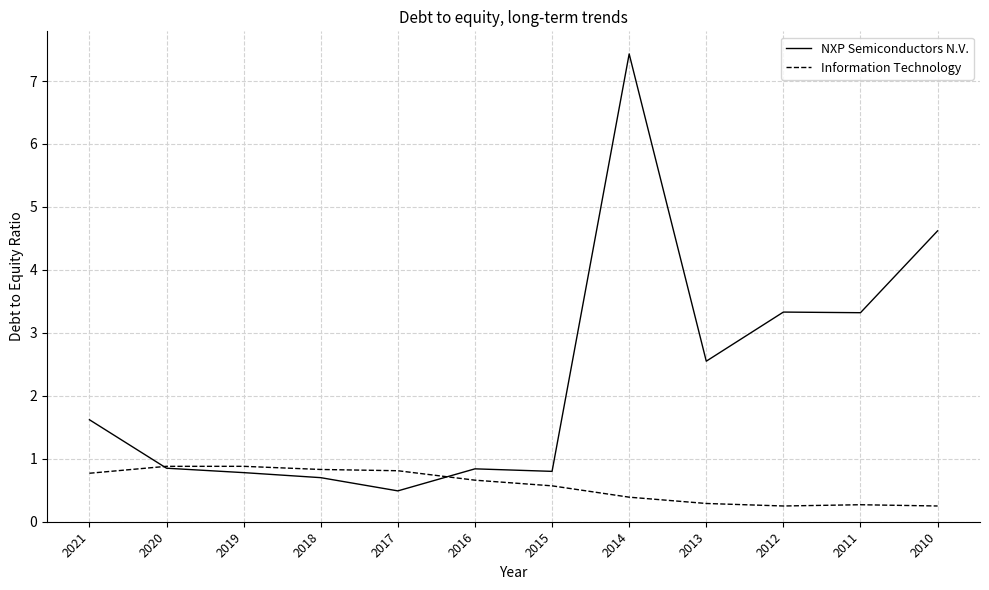

In NXP Semiconductors N.V., how many points are lower than both neighbors (excluding endpoints)?

4